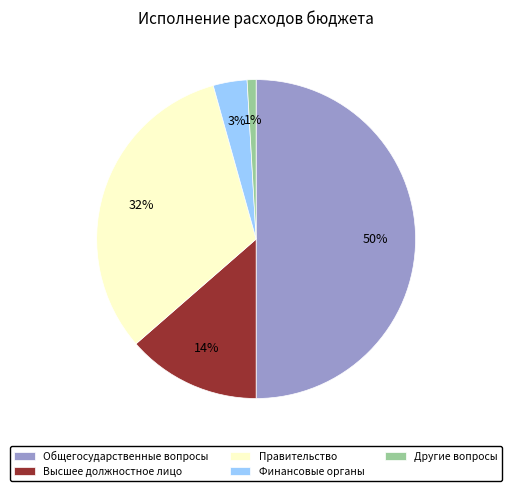

To the nearest percent, what portion does Финансовые органы represent?

3%